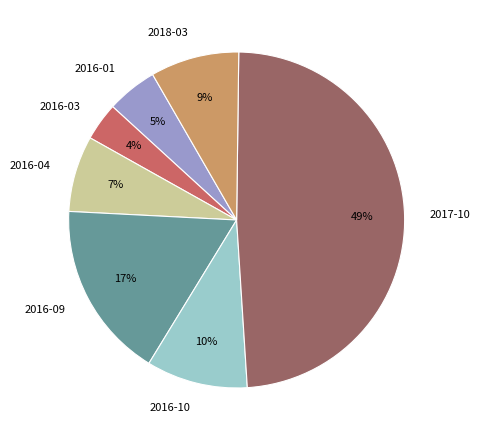

How many segments does this pie chart have?

7